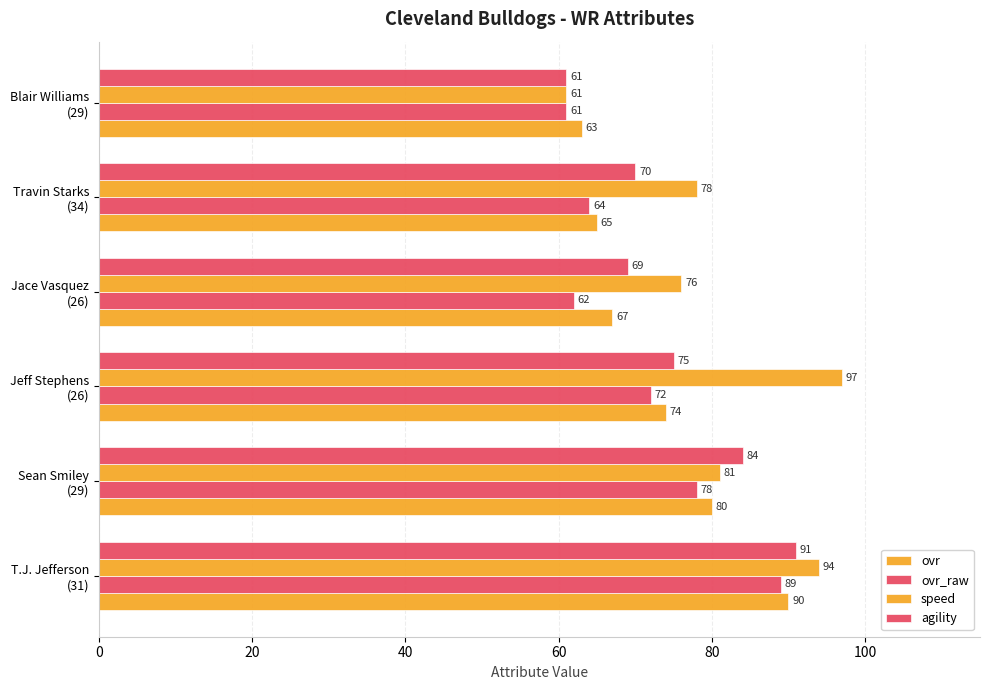

What is the value of the speed bar at the 2nd from the left?

81